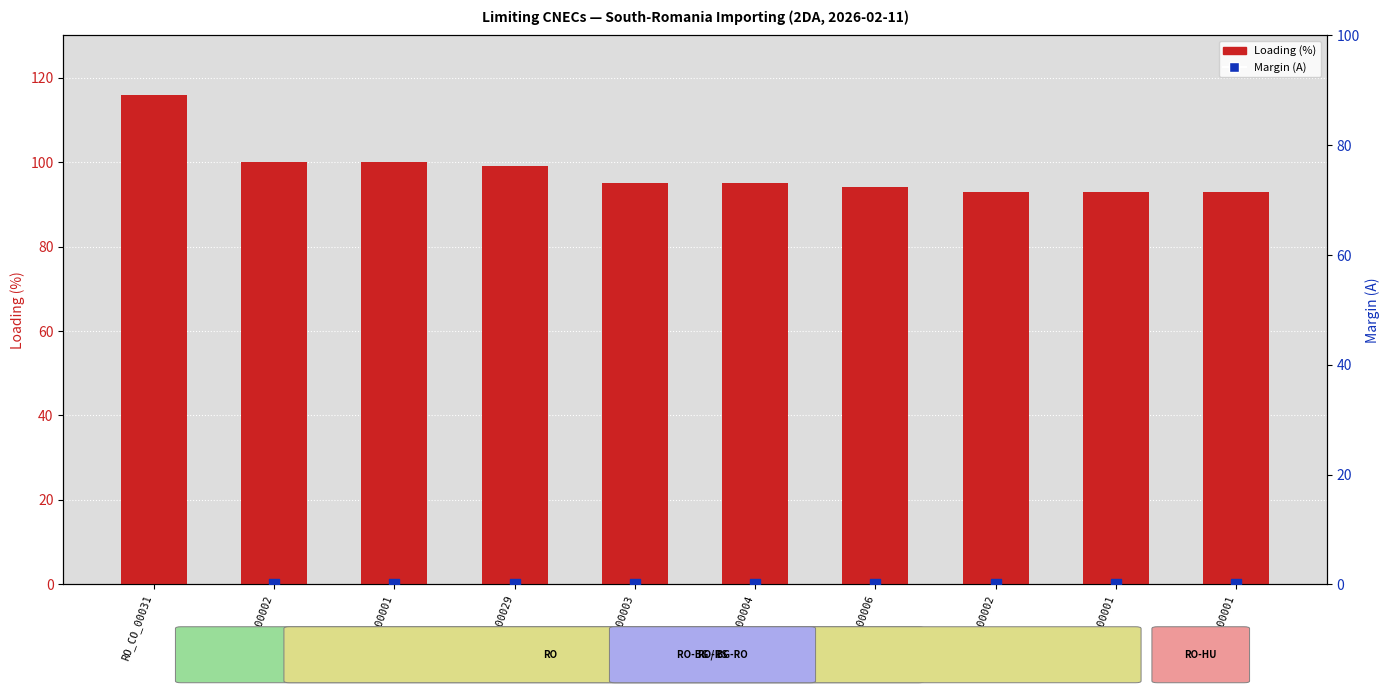

At how many categories does at least one series exceed 9?

10